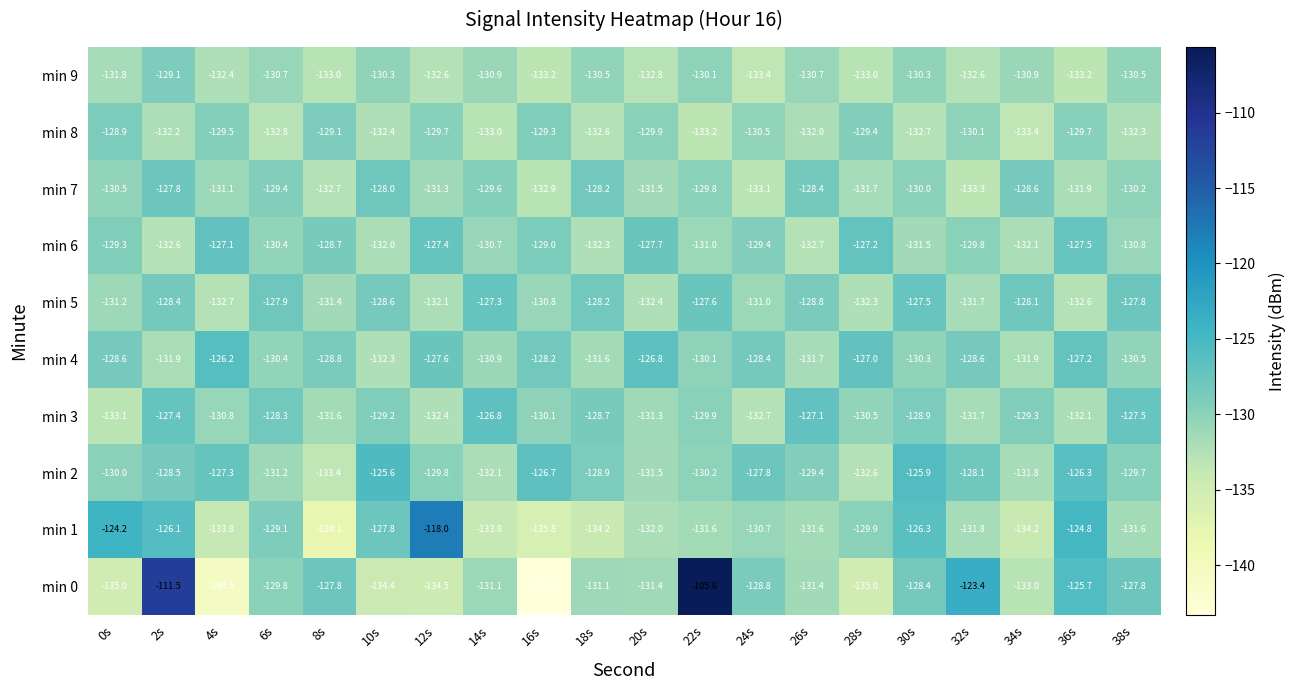

Where is min 0 nearest to the value -124?

32s